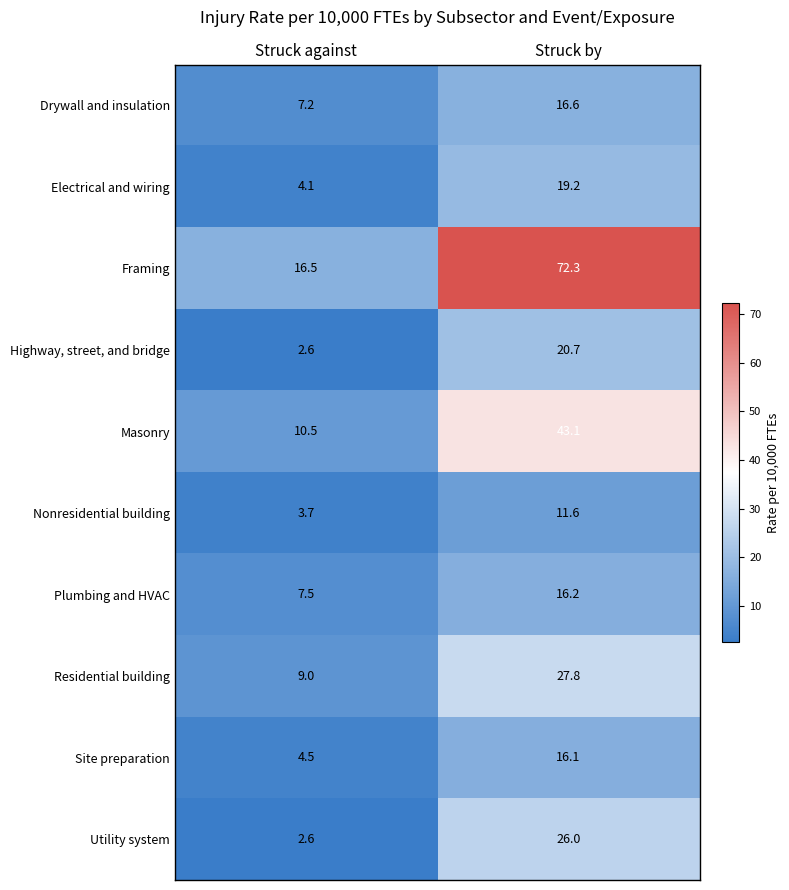

Which series has the largest total across all categories?

Framing